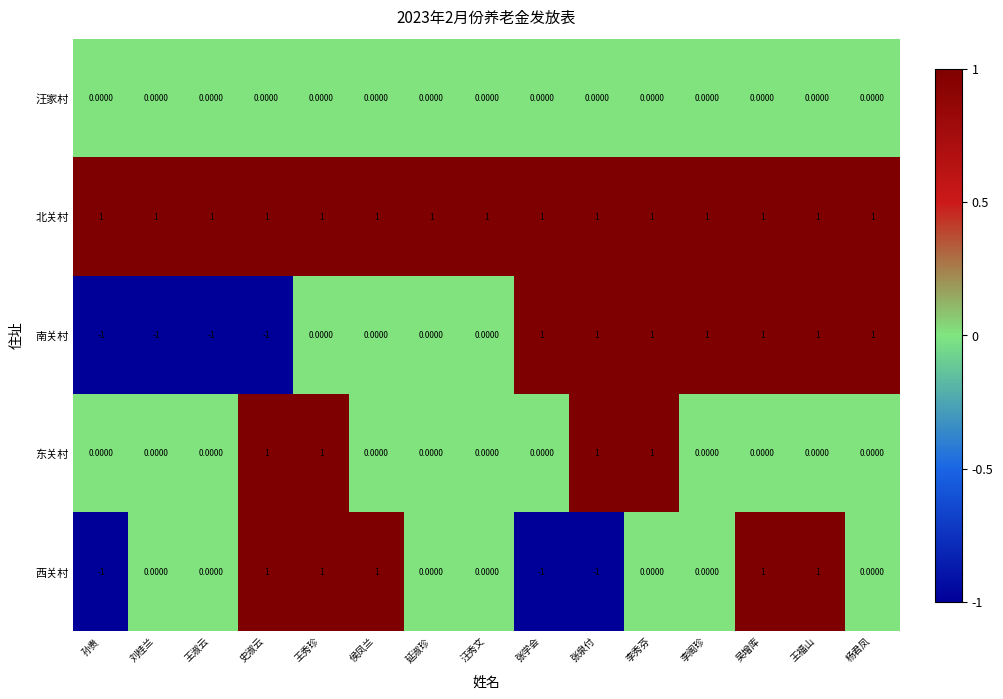

Count the number of data series in this chart.

5